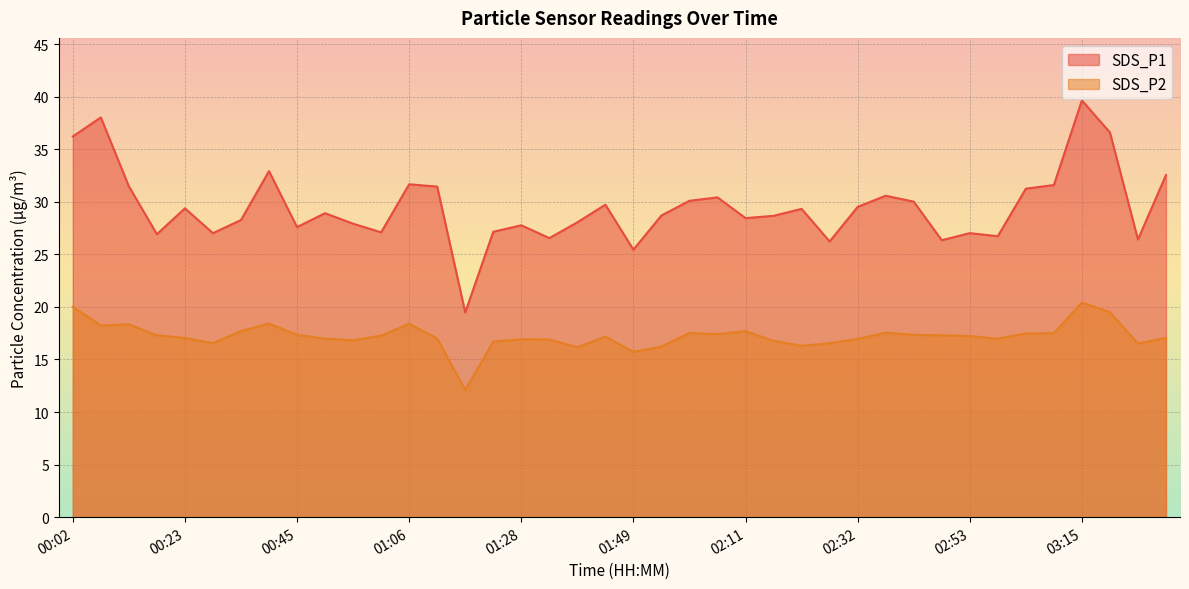

Between 00:34 and 00:55, which series saw the biggest shift?

SDS_P2